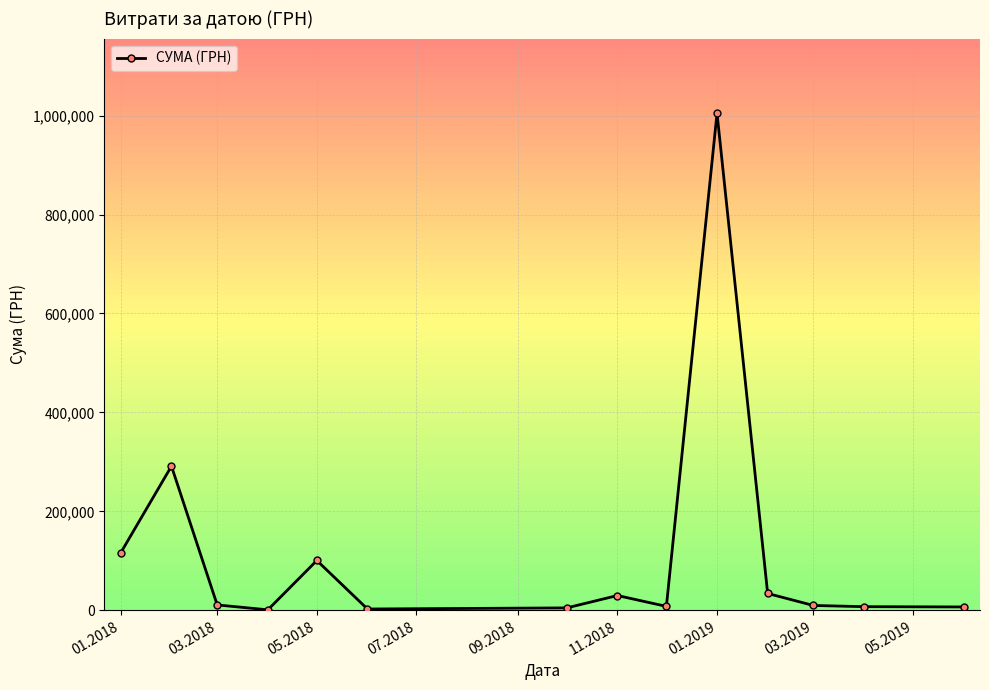

What is the difference between the maximum and minimum values?

1003679.5